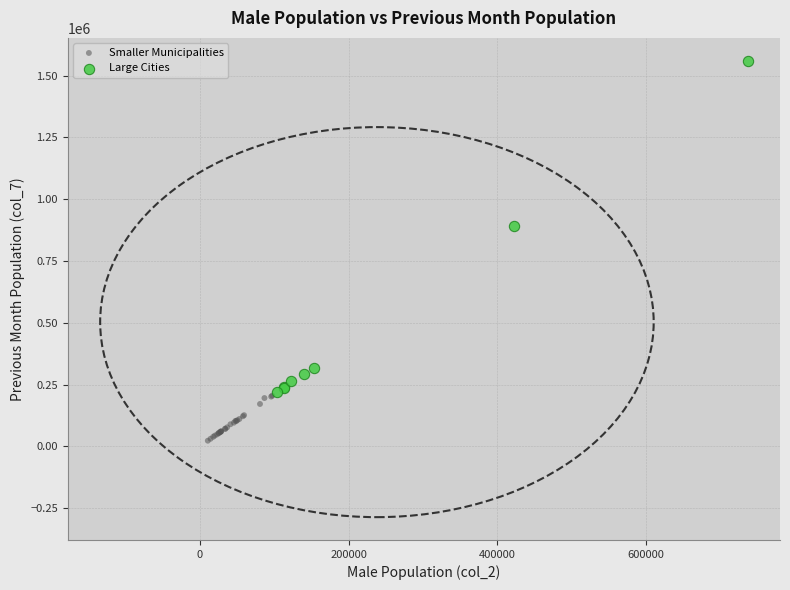

Which series has the largest Y range (max minus min)?

Large Cities